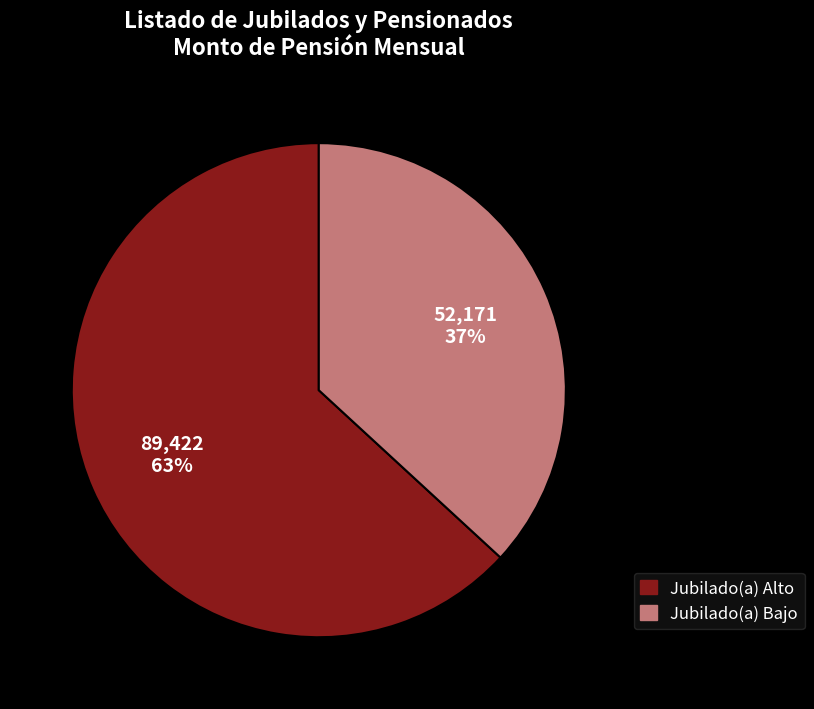

How many segments does this pie chart have?

2